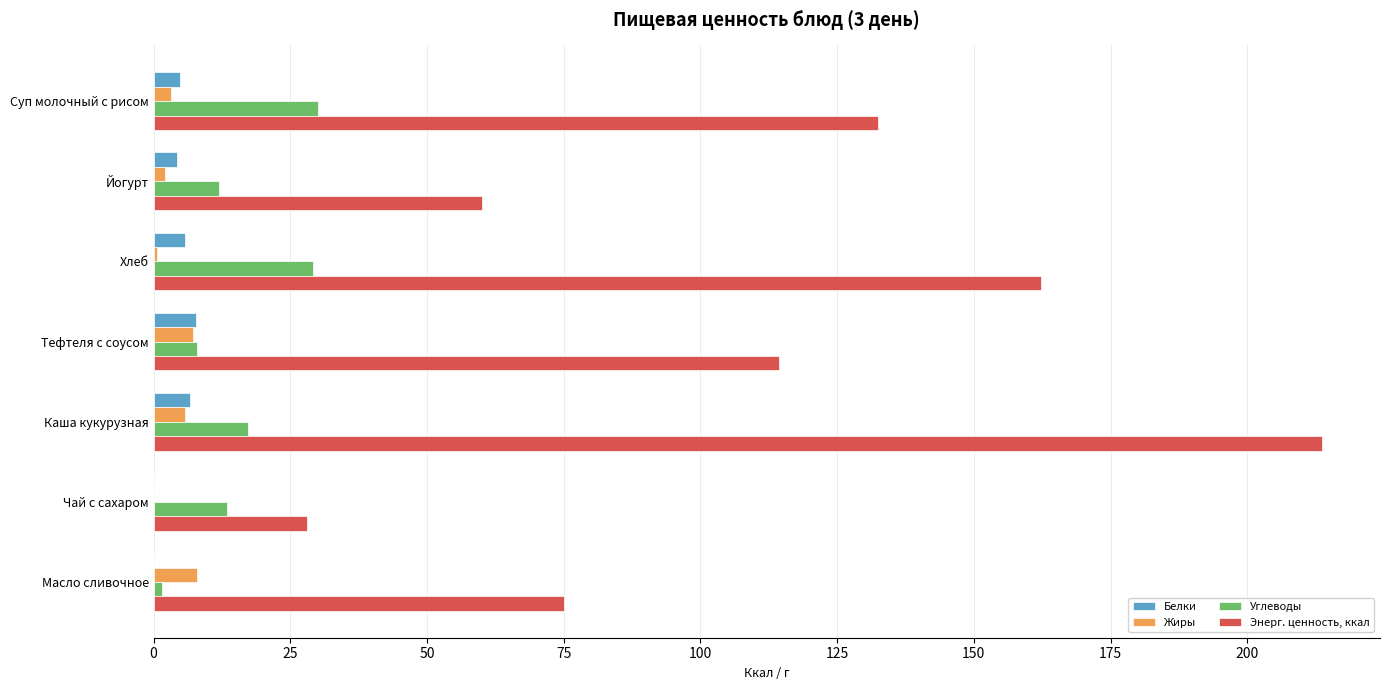

What is the sum of all Энерг. ценность, ккал values?

785.6